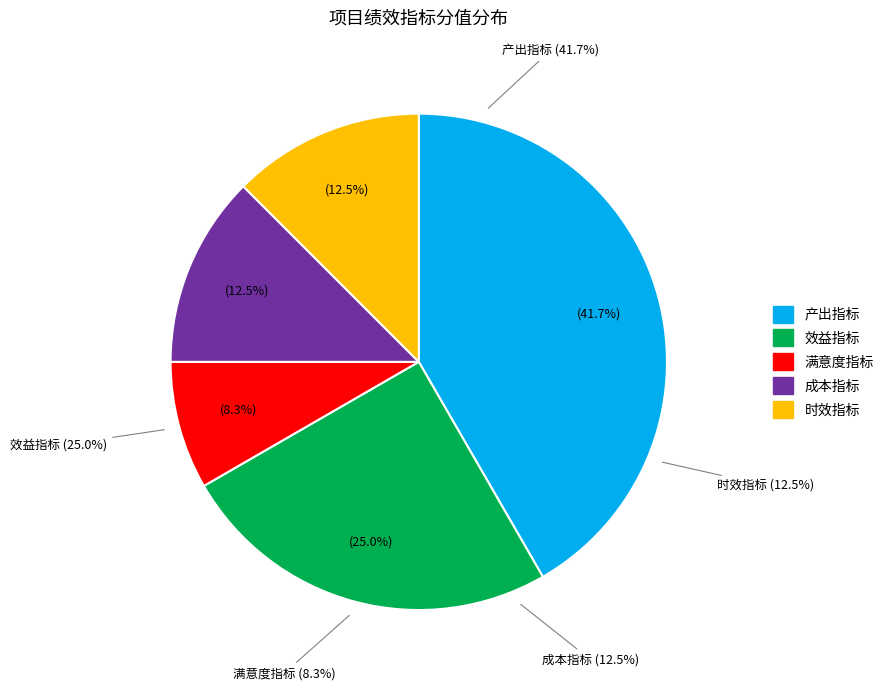

How many segments does this pie chart have?

5